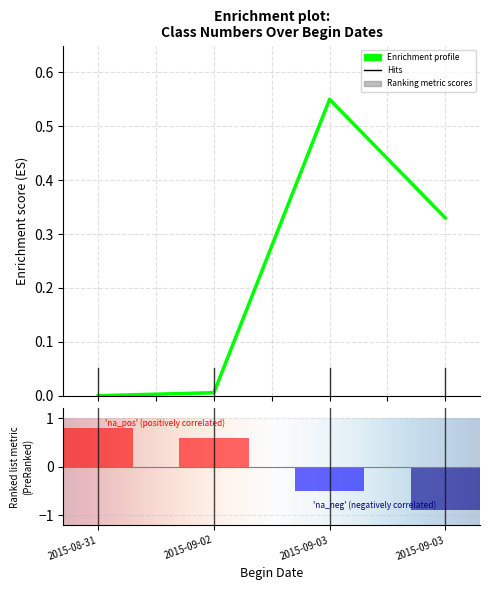

Reading right to left, list all the values displayed in this chart.

2015-09-03=0.3	2015-09-03=0.6	2015-09-02=0.0	2015-08-31=0.0